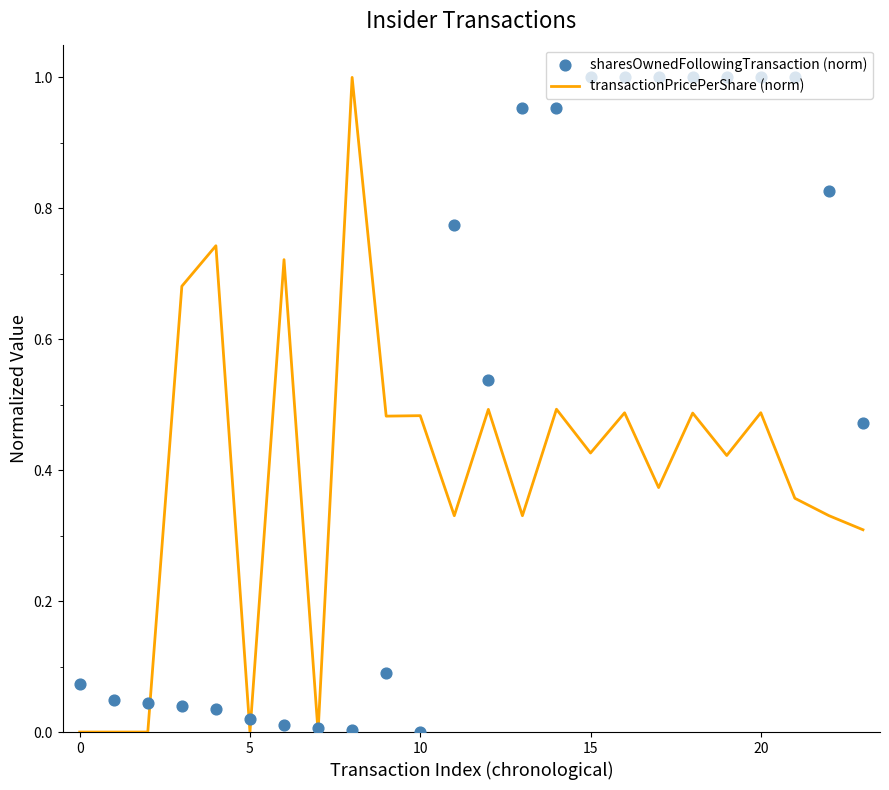

At how many categories does at least one series exceed 0?

24